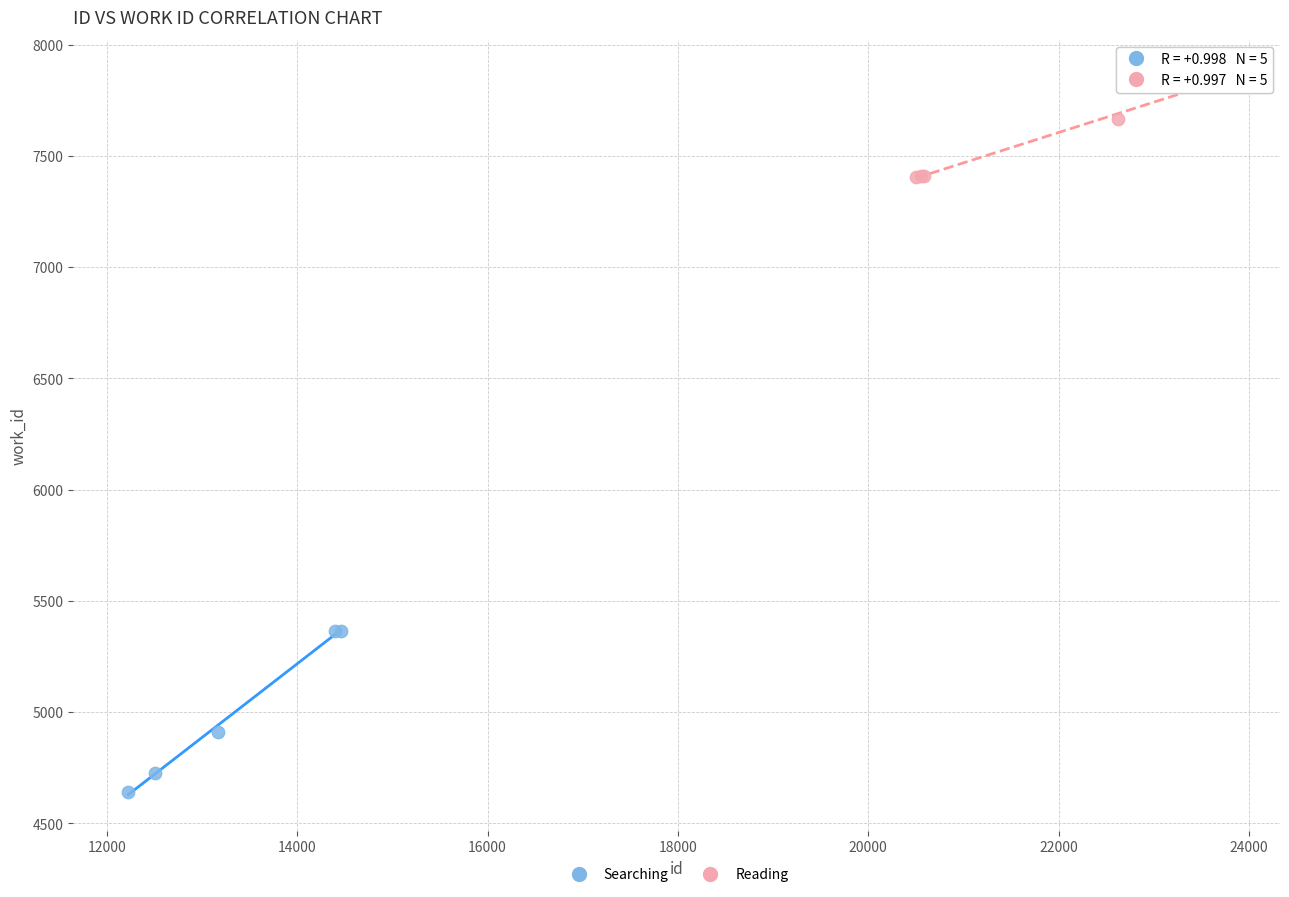

Which series contains the highest Y value?

Reading